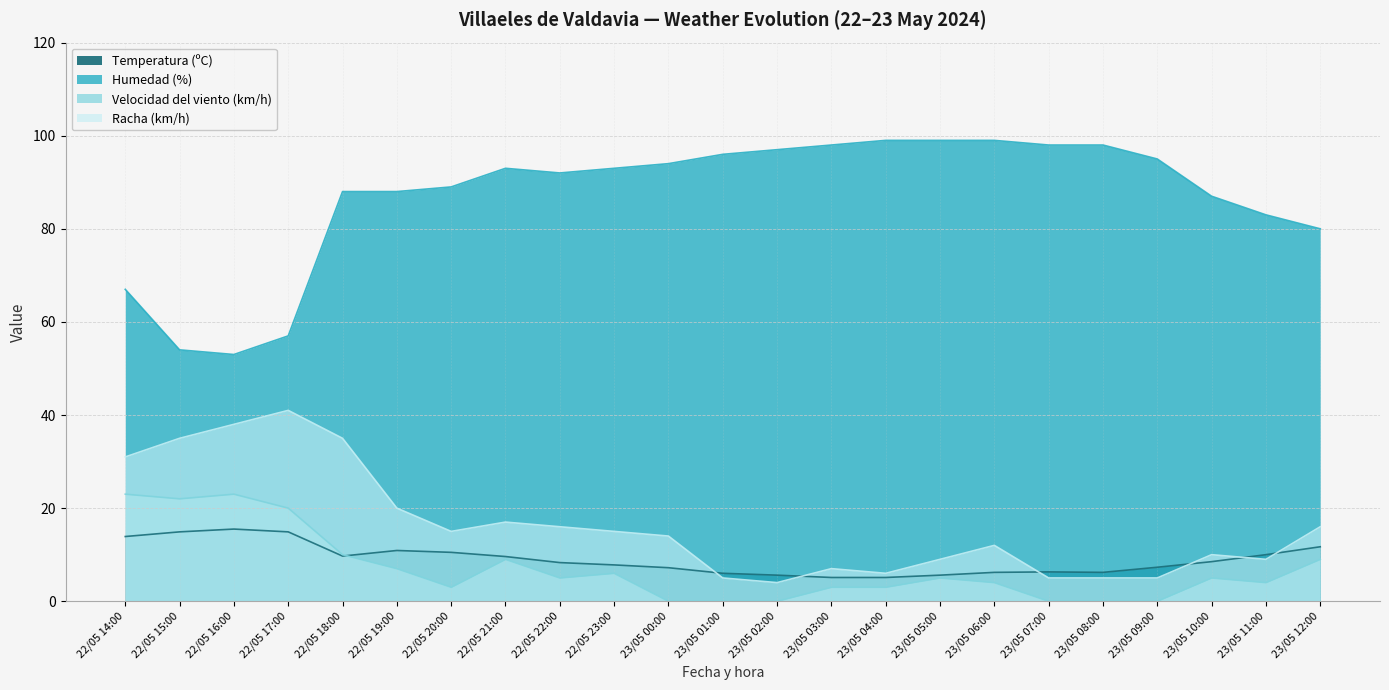

What is the sum of the Temperatura (ºC) values at 23/05 02:00 and 22/05 22:00?

13.9